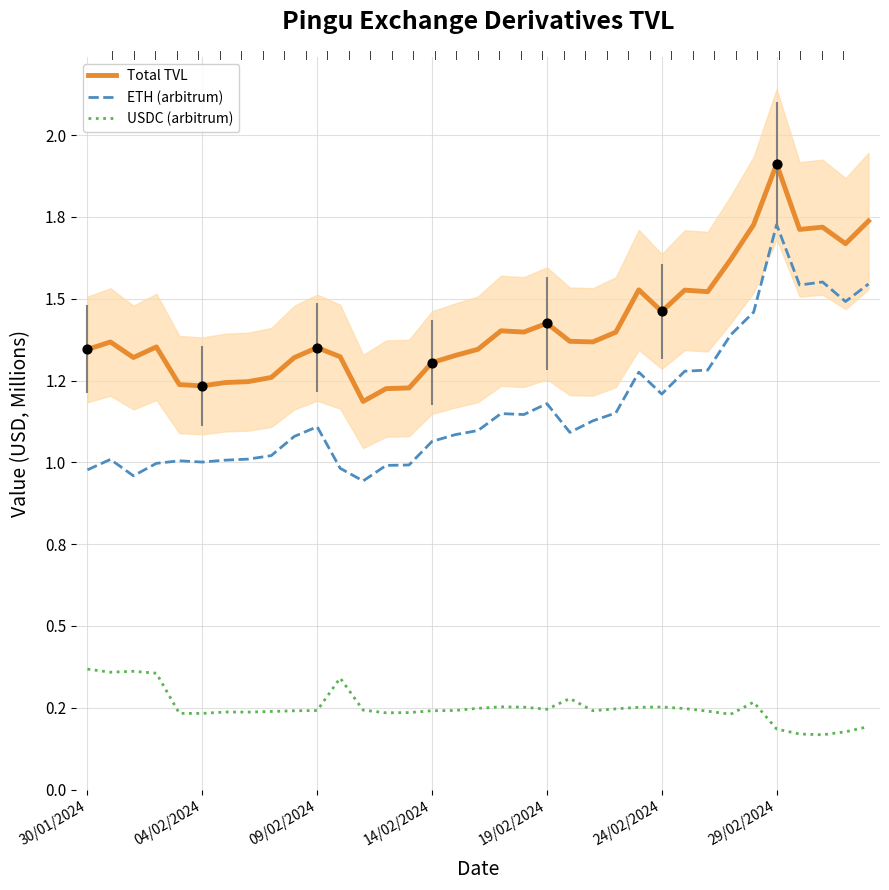

Which series contains the highest Y value?

Total TVL